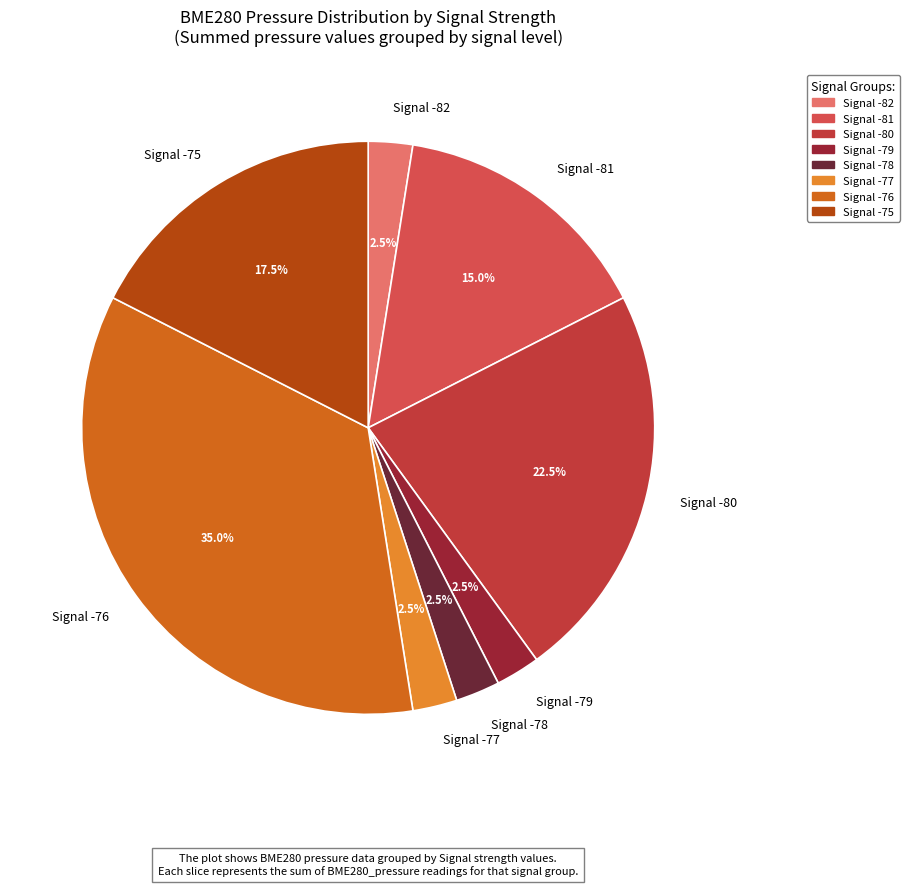

Is there a majority slice in this chart?

No